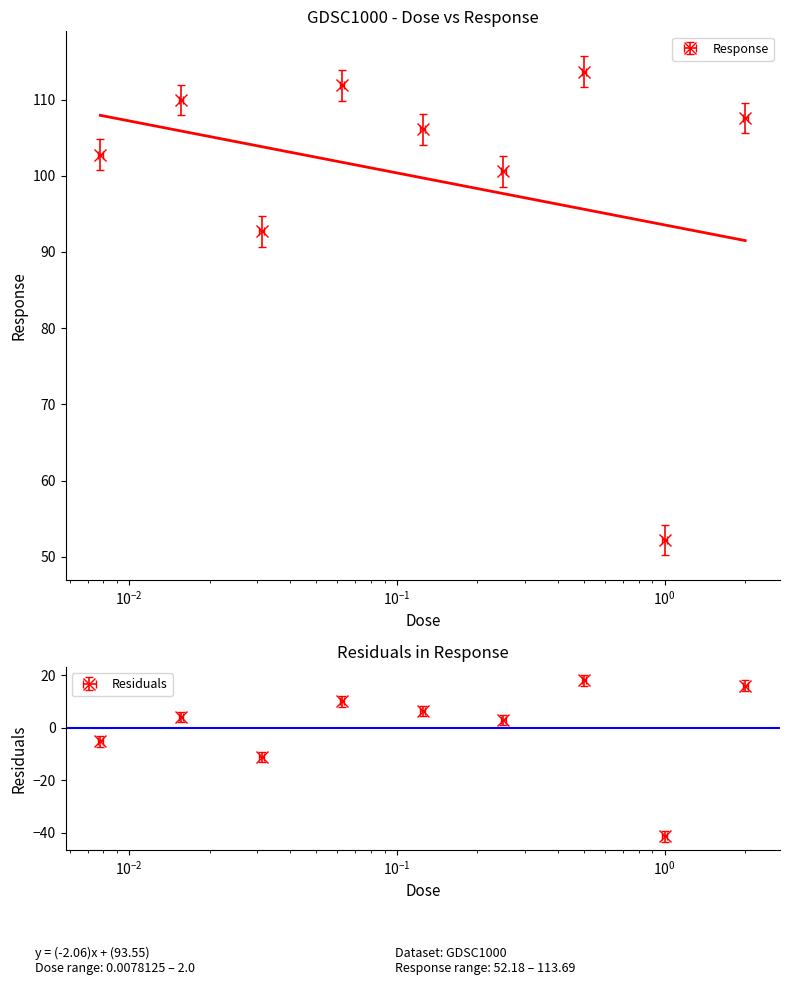

Where is the first local maximum?

0.015625